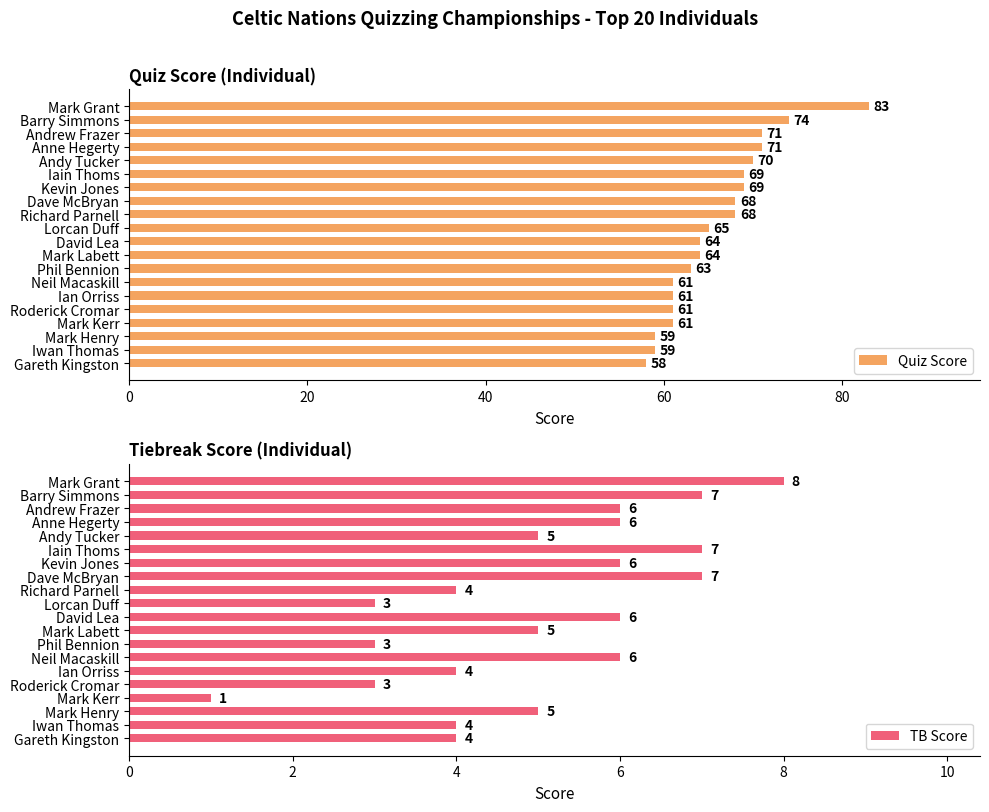

Reading left to right, list all the values displayed in this chart.

Quiz Score: 83	74	71	71	70	69	69	68	68	65	64	64	63	61	61	61	61	59	59	58
TB Score: 8	7	6	6	5	7	6	7	4	3	6	5	3	6	4	3	1	5	4	4